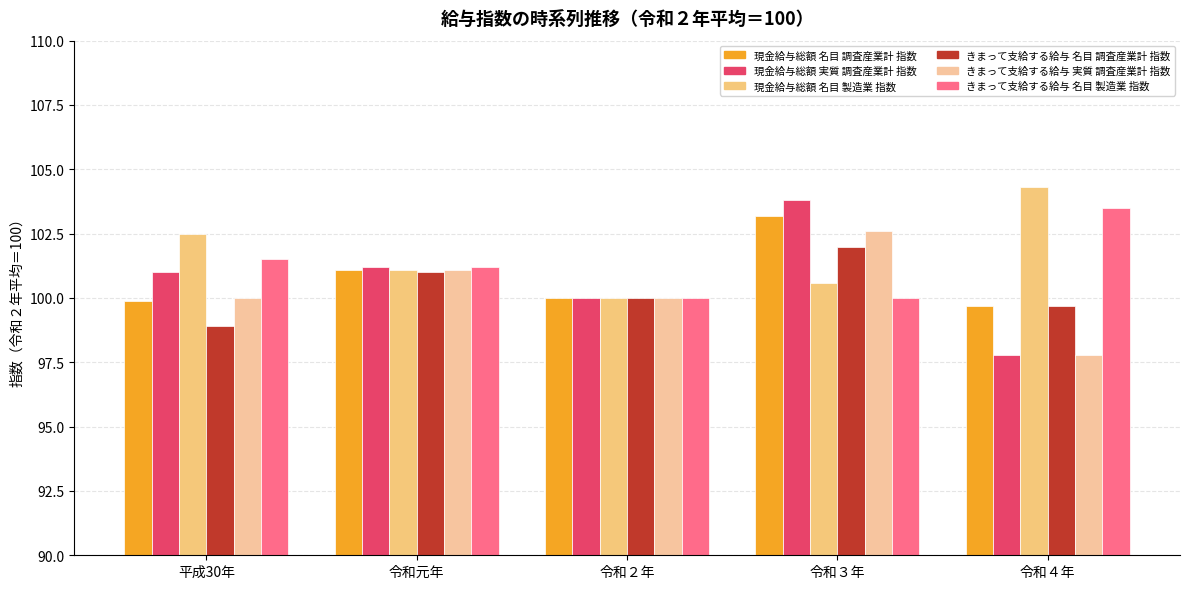

Reading right to left, list all the values displayed in this chart.

現金給与総額 名目 調査産業計 指数: 令和４年=99.7	令和３年=103.2	令和２年=100.0	令和元年=101.1	平成30年=99.9
現金給与総額 実質 調査産業計 指数: 令和４年=97.8	令和３年=103.8	令和２年=100.0	令和元年=101.2	平成30年=101.0
現金給与総額 名目 製造業 指数: 令和４年=104.3	令和３年=100.6	令和２年=100.0	令和元年=101.1	平成30年=102.5
きまって支給する給与 名目 調査産業計 指数: 令和４年=99.7	令和３年=102.0	令和２年=100.0	令和元年=101.0	平成30年=98.9
きまって支給する給与 実質 調査産業計 指数: 令和４年=97.8	令和３年=102.6	令和２年=100.0	令和元年=101.1	平成30年=100.0
きまって支給する給与 名目 製造業 指数: 令和４年=103.5	令和３年=100.0	令和２年=100.0	令和元年=101.2	平成30年=101.5